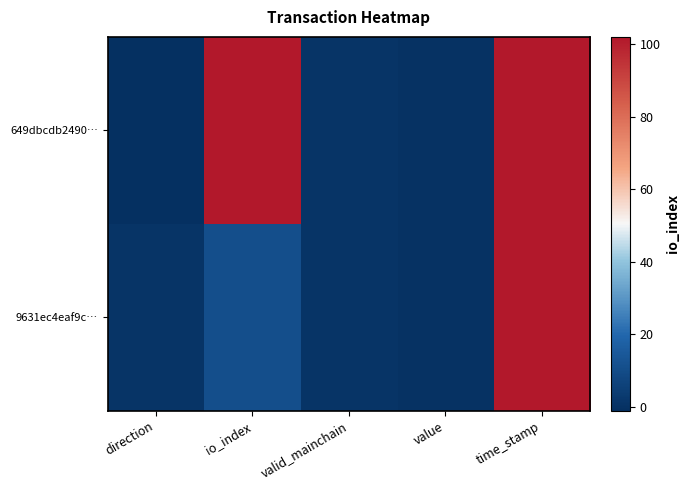

List the series in order of their overall mean, lowest first.

9631ec4eaf9c…, 649dbcdb2490…